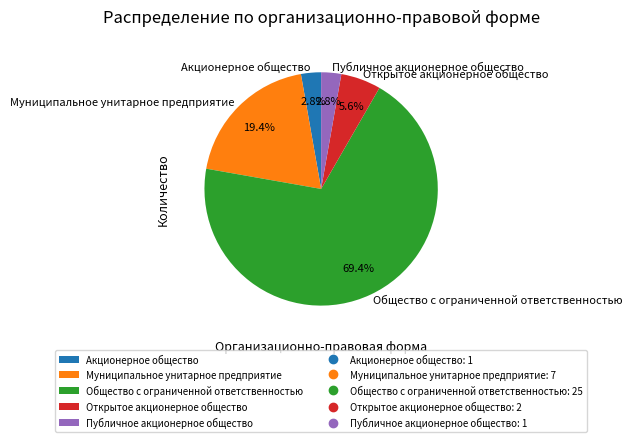

Count the number of slices in the pie.

5